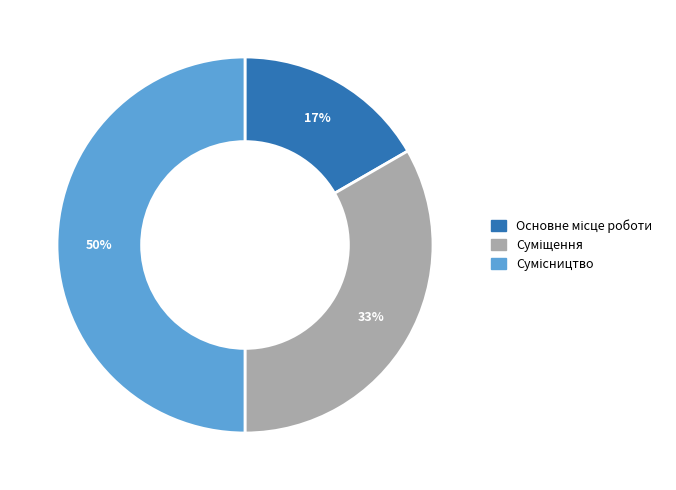

To the nearest percent, what is the average slice percentage?

33%